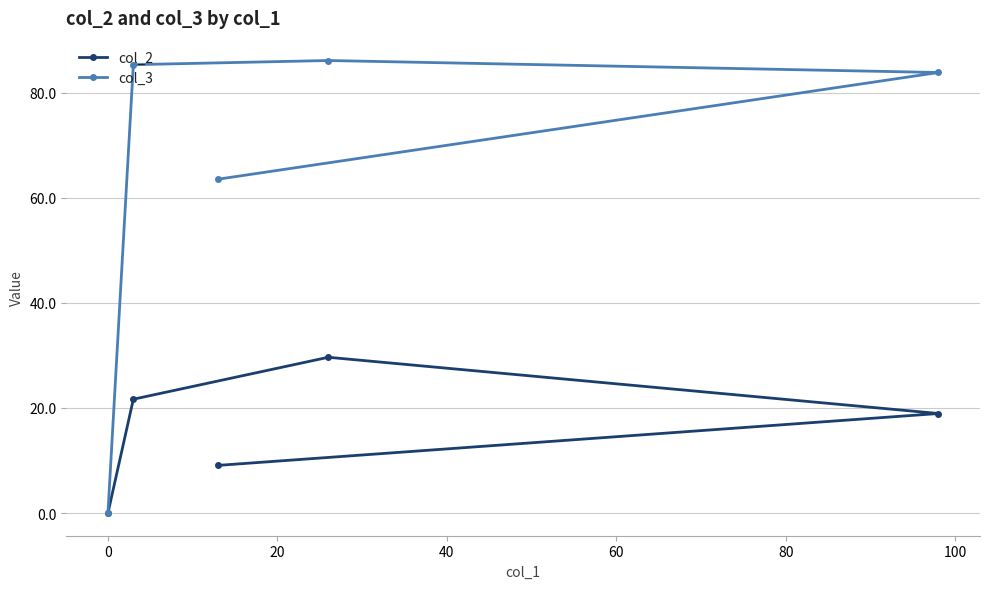

What is the greatest value displayed?

86.1